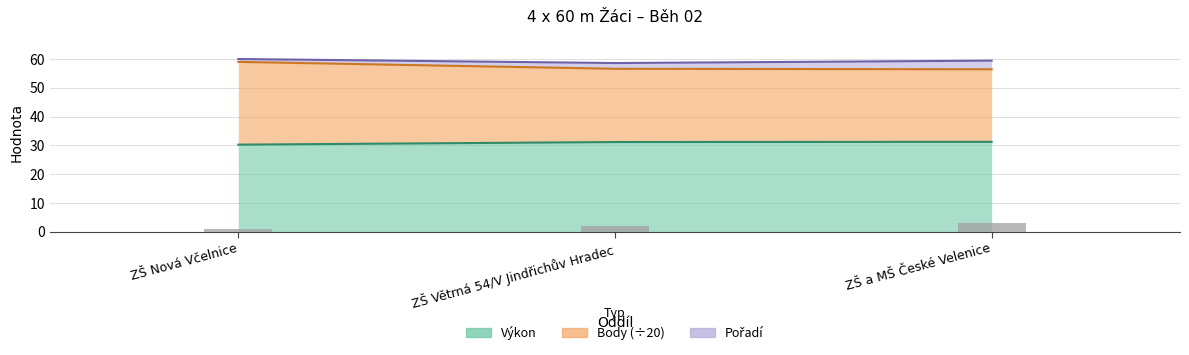

True or false: Pořadí has a value of 2.1 at ZŠ a MŠ České Velenice.

False